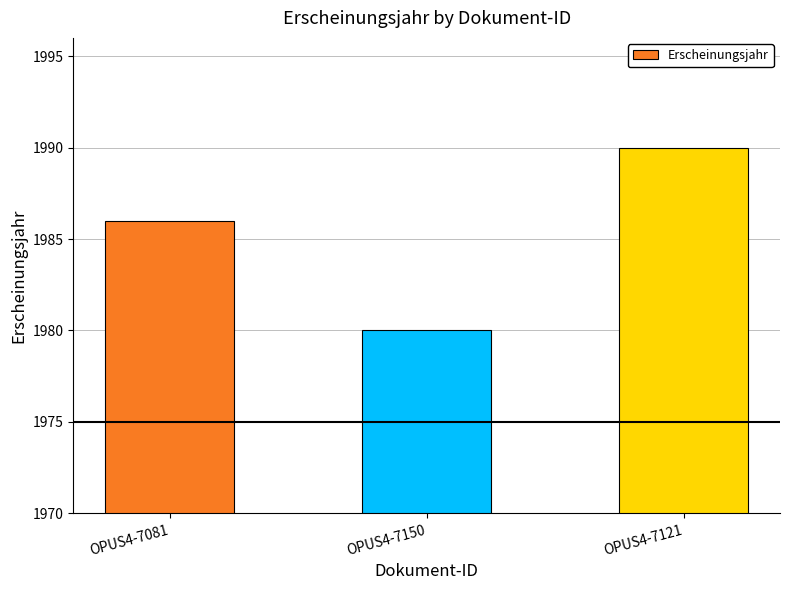

How many bars are there in total?

3